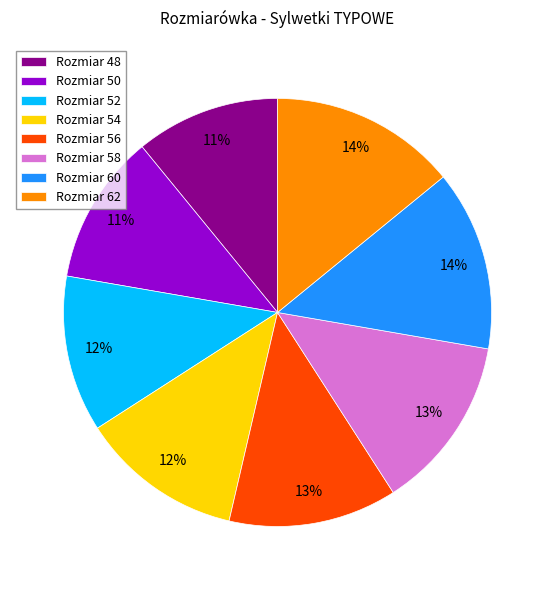

To the nearest percent, what portion does Rozmiar 54 represent?

12%